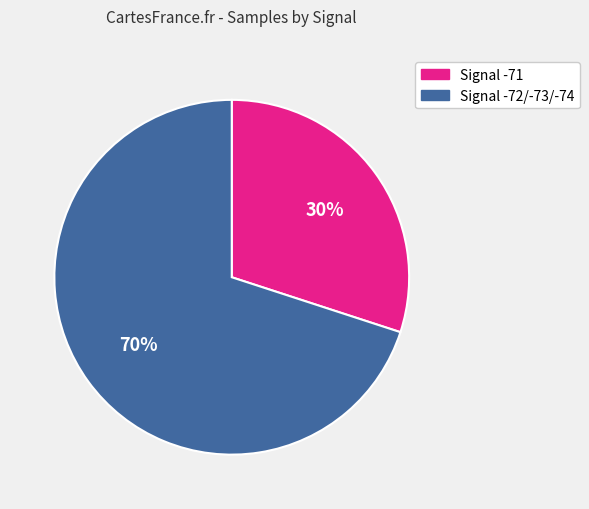

Is there any slice that represents more than half of the pie?

Yes